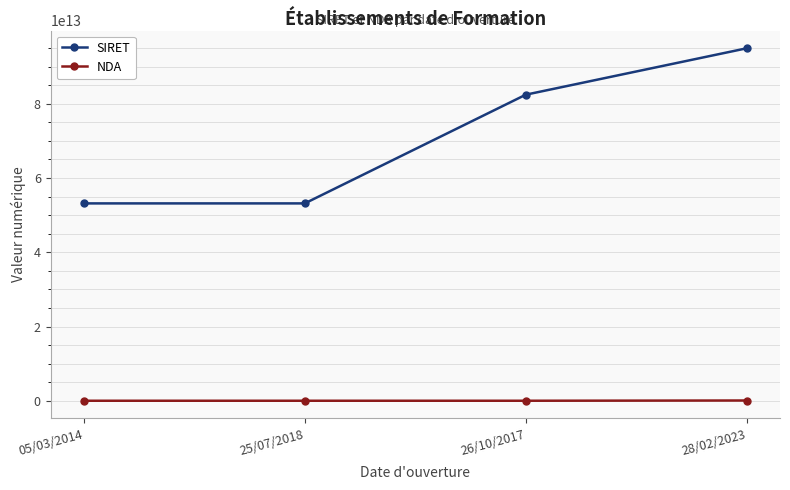

True or false: SIRET has more than 0 points higher than both neighbors.

False